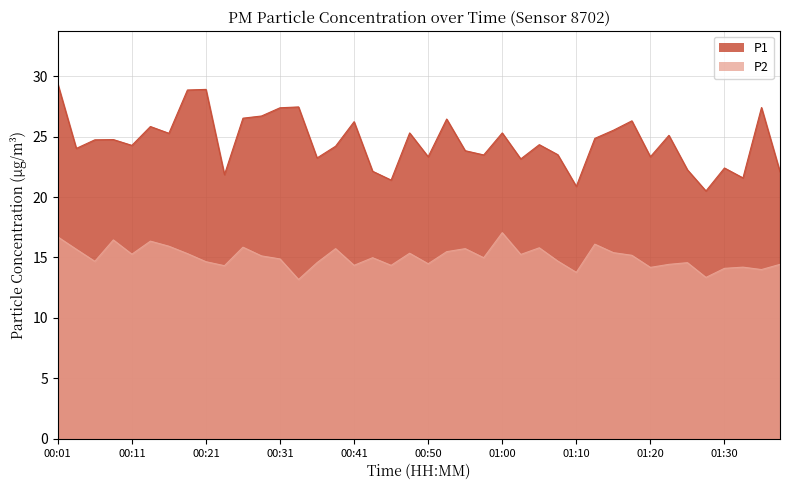

List the series in order of their overall mean, highest first.

P1, P2